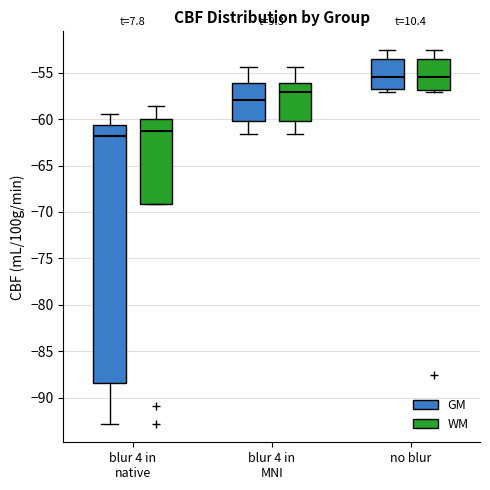

Reading left to right, transcribe this box plot: for each box, give where its median line is, the range the box spans, and where its two whiskers end, as read against the y-axis. The values are not printed on the chart, so give them approximately, as read against the axis.

blur 4 in native (GM): median -62.0, box -88.5 to -60.5, whiskers -93.0 to -59.5
blur 4 in native (WM): median -61.5, box -69.0 to -60.0, whiskers -69.0 to -58.5
blur 4 in MNI (GM): median -58.0, box -60.0 to -56.0, whiskers -61.5 to -54.5
blur 4 in MNI (WM): median -57.0, box -60.0 to -56.0, whiskers -61.5 to -54.5
no blur (GM): median -55.5, box -57.0 to -53.5, whiskers -57.0 (just below the box's lower edge) to -52.5
no blur (WM): median -55.5, box -57.0 to -53.5, whiskers -57.0 (just below the box's lower edge) to -52.5